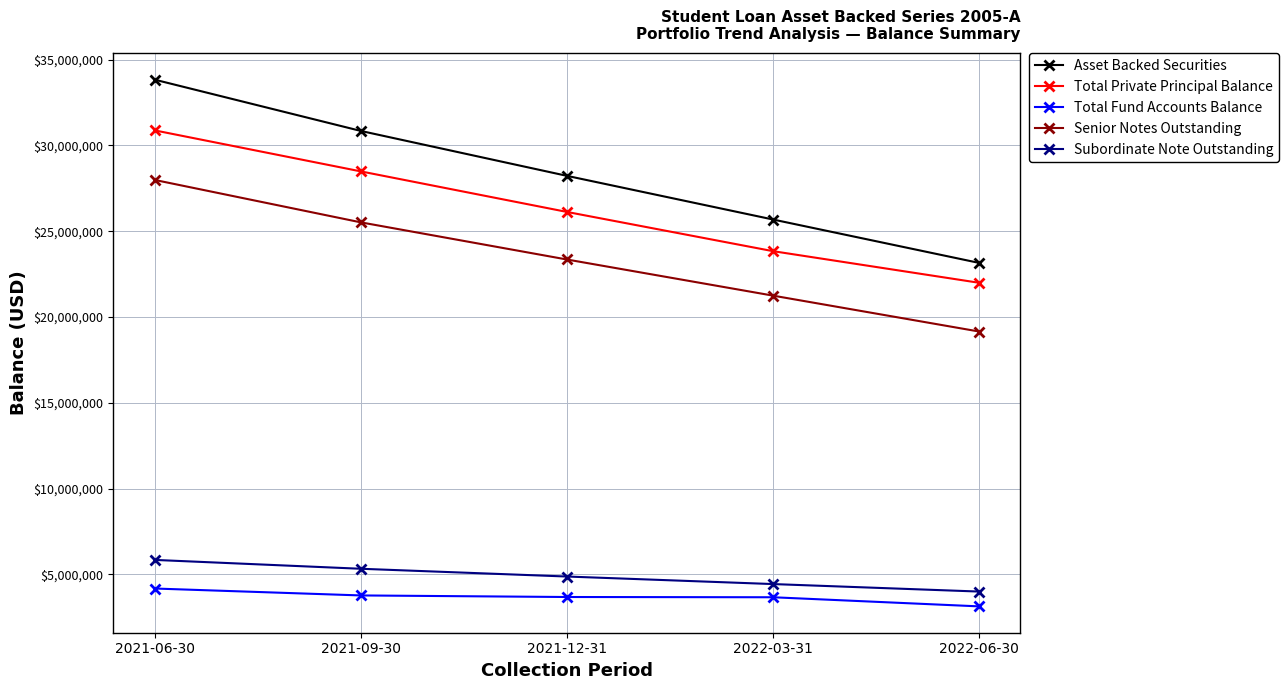

What is the sum of the Subordinate Note Outstanding values at 2021-12-31 and 2022-03-31?

9311687.2